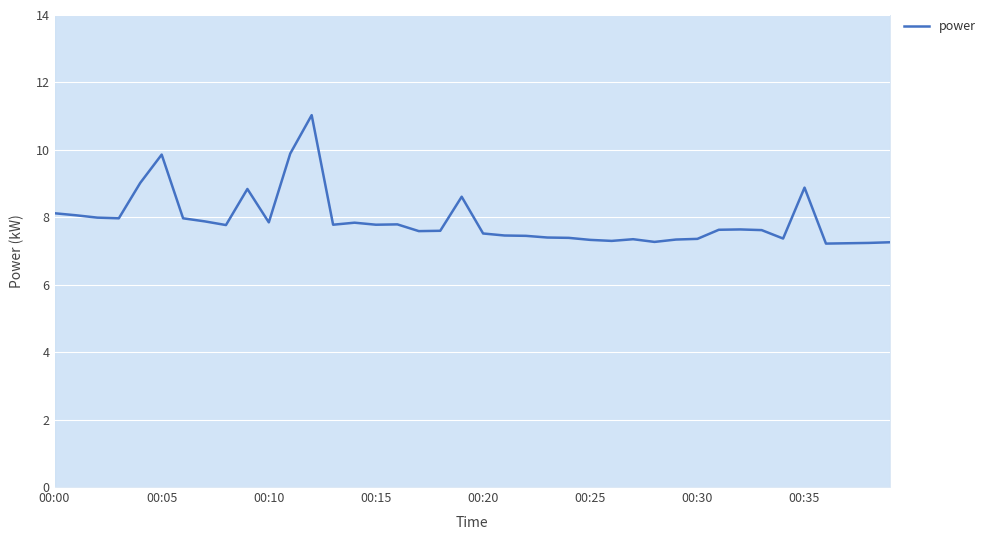

Is it true that the value at 16 is 2.8?

False